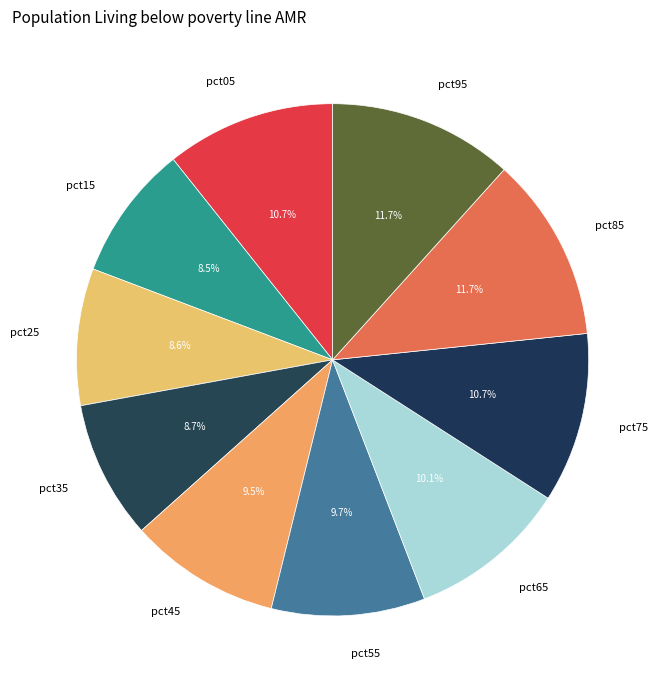

Is pct05 the majority of the pie?

No